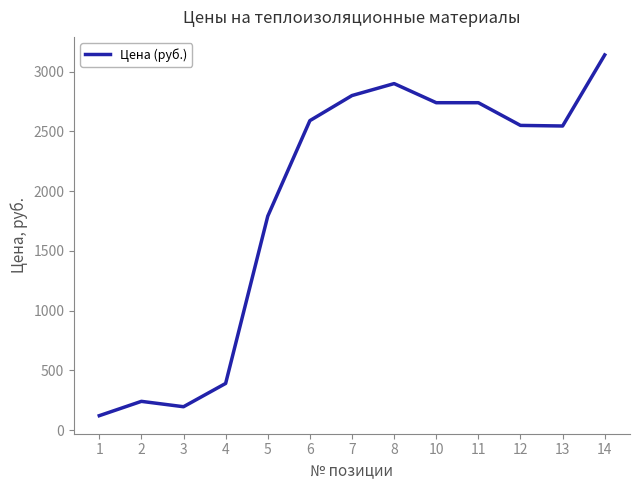

What is the greatest value displayed?

3140